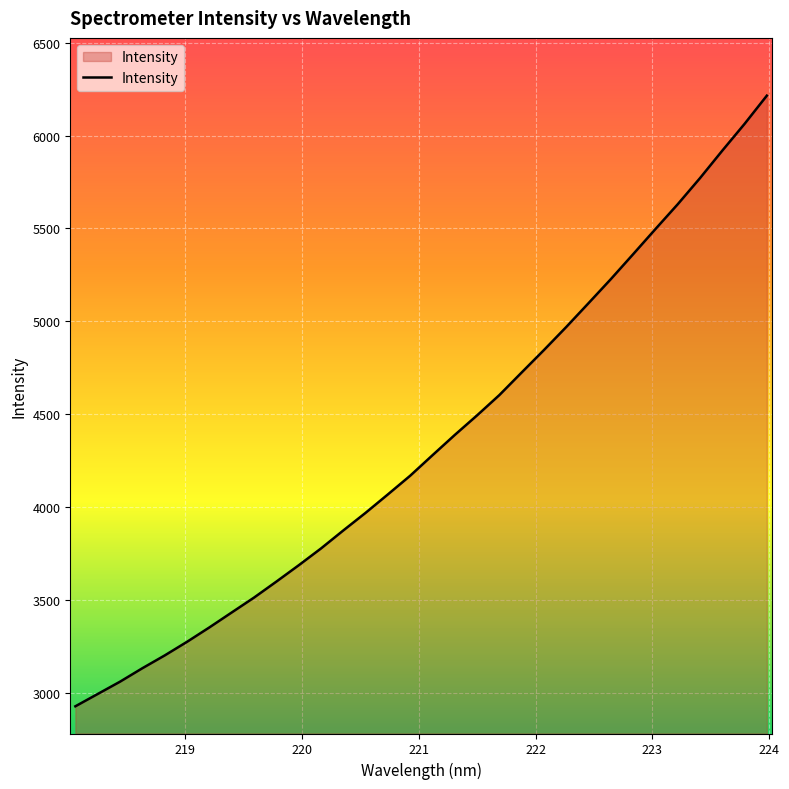

What is the smallest value displayed?

2928.7